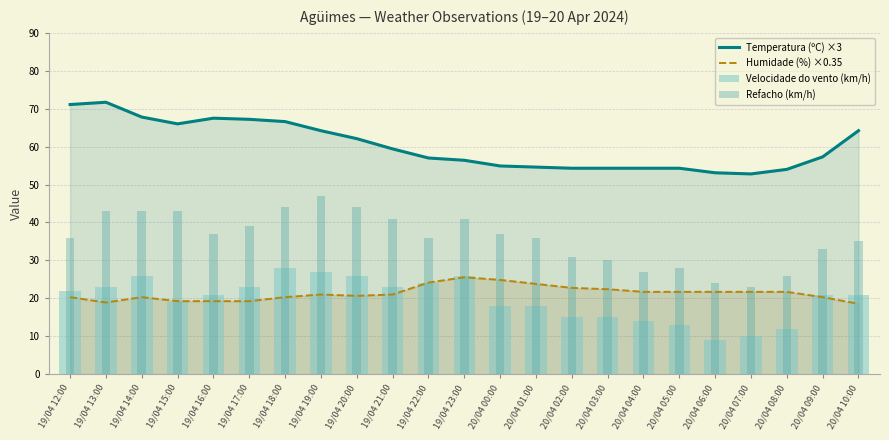

What is the value of the Velocidade do vento (km/h) bar at the 15th from the left?

15.0